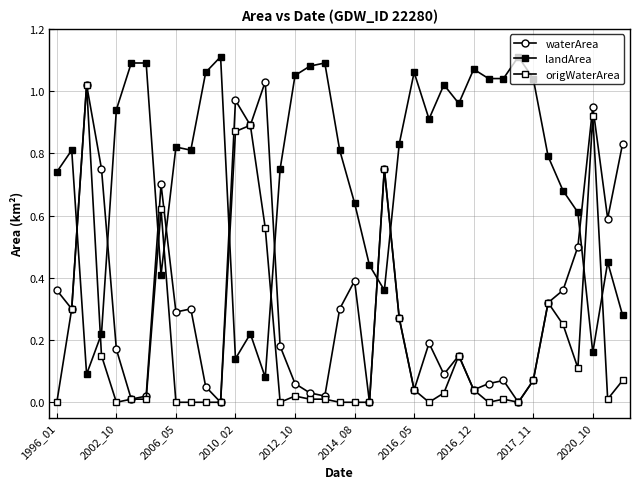

List the labels in order of landArea value, smallest first.

14, 2006_05, 12, 36, 2010_02, 13, 38, 22, 2016_12, 21, 37, 35, 20, 34, 1996_01, 15, 33, 2002_10, 2020_10, 19, 2017_11, 23, 25, 2012_10, 27, 26, 29, 30, 32, 16, 10, 24, 28, 17, 2014_08, 2016_05, 18, 11, 31